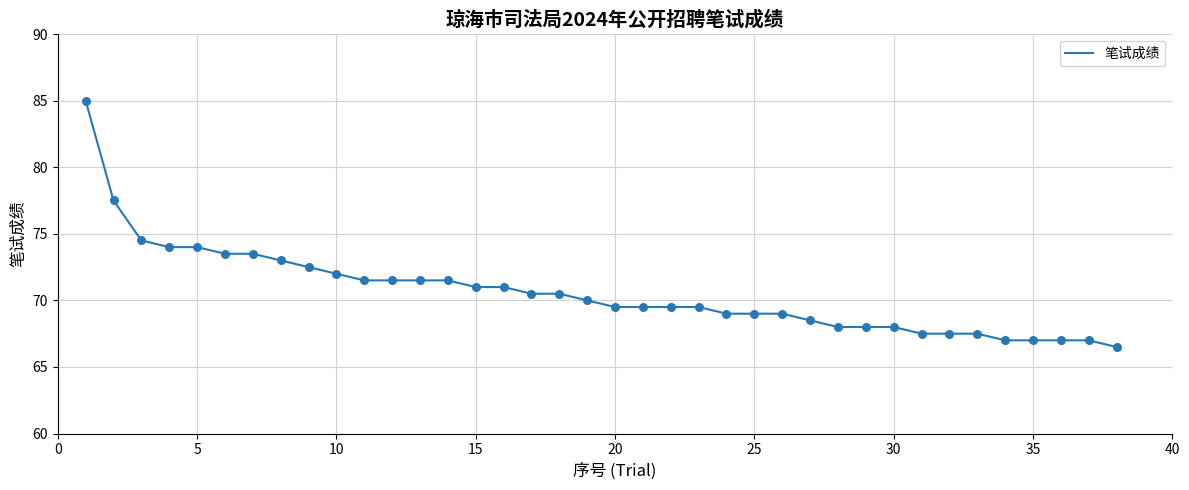

What is the smallest value displayed?

66.5